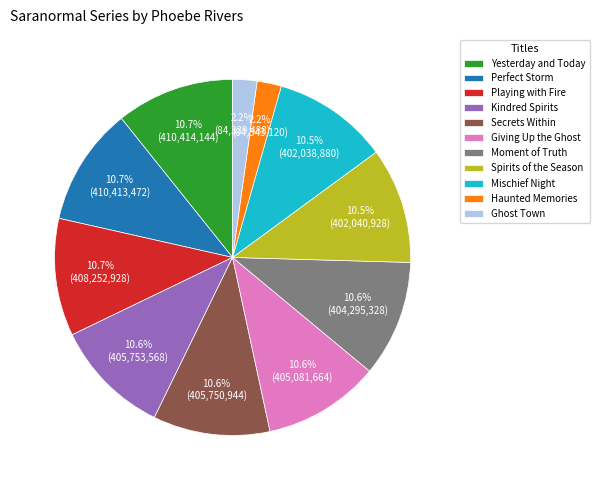

Approximately how many times larger is the value at Giving Up the Ghost compared to Moment of Truth?

1.0